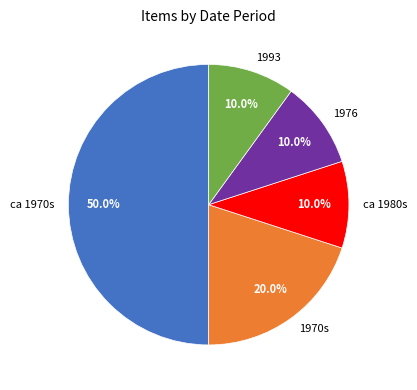

What is the ratio of the value at 1976 to the value at ca 1980s?

1.0